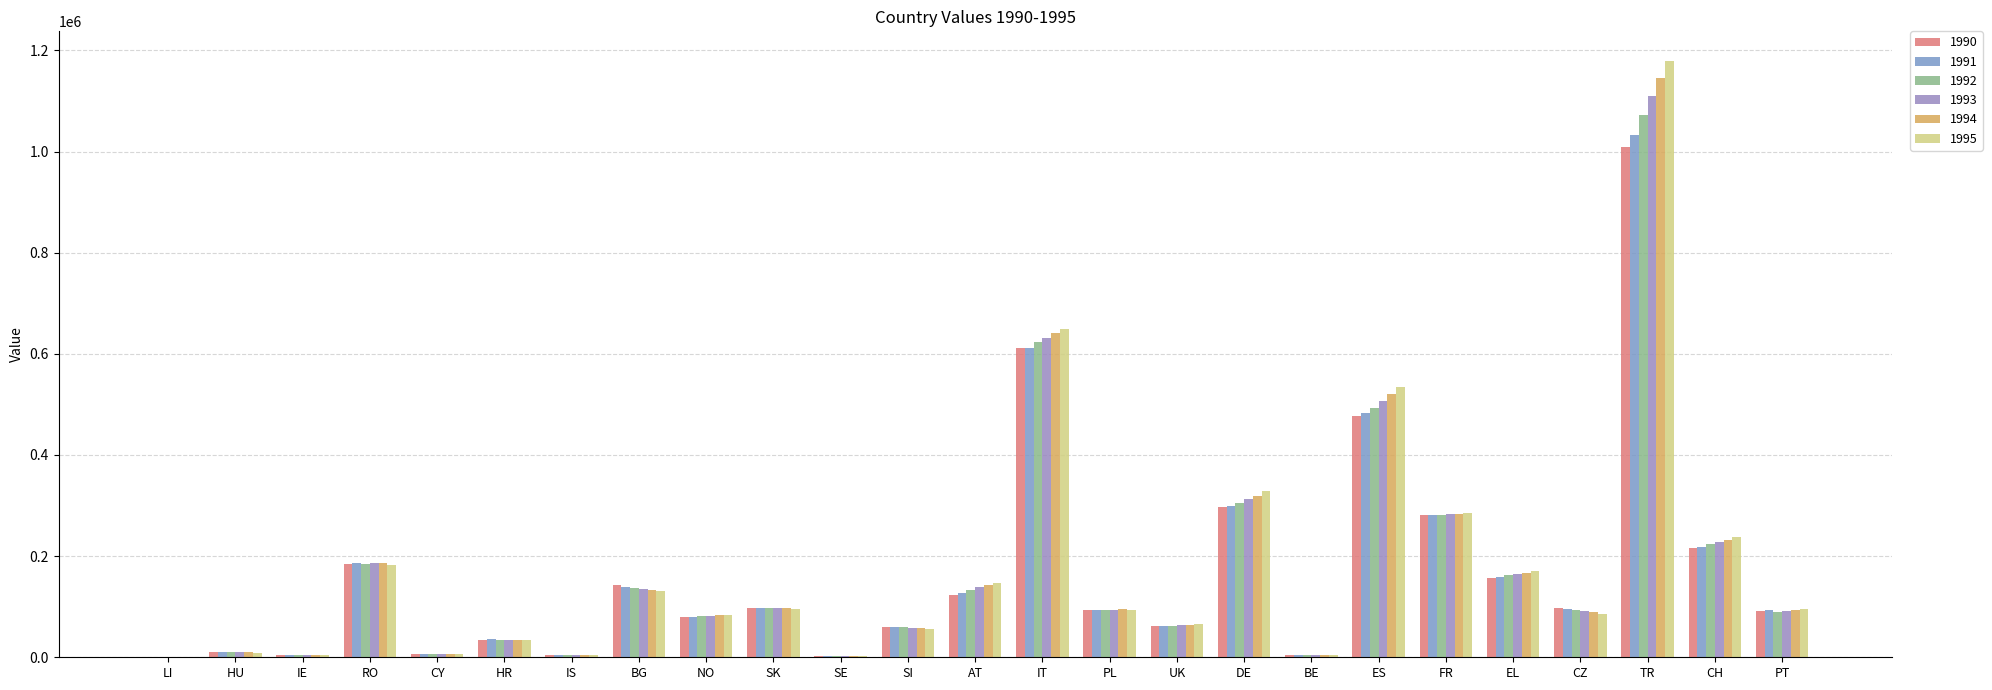

How many data points does each series have?

25